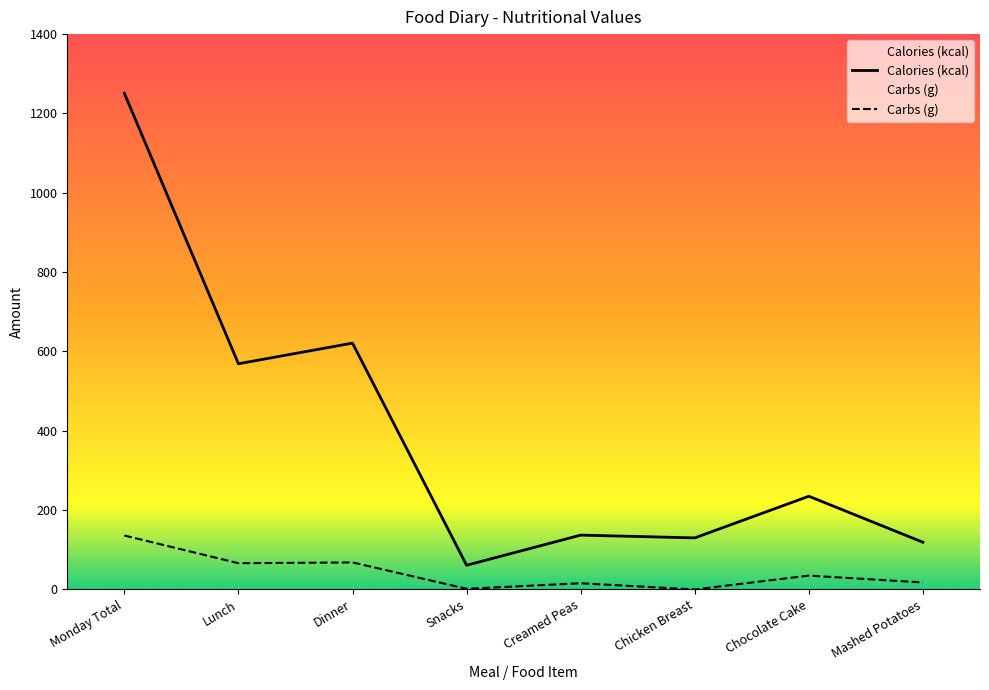

Which series has the widest spread of values?

Calories (kcal)